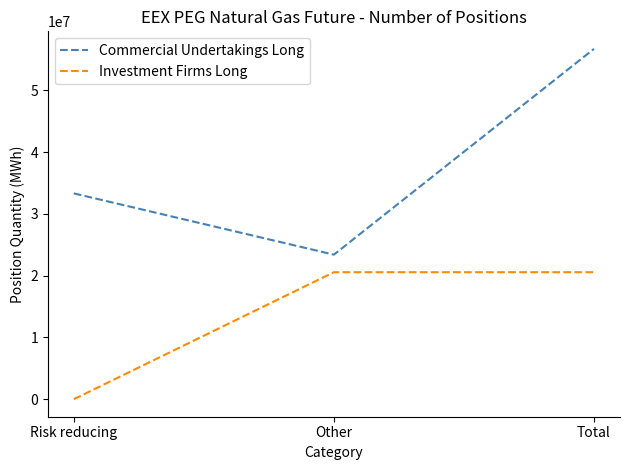

Reading left to right, transcribe all the data shown in this chart.

Commercial Undertakings Long: Risk reducing=33305253	Other=23389059	Total=56694312
Investment Firms Long: Risk reducing=0	Other=20552454	Total=20552454